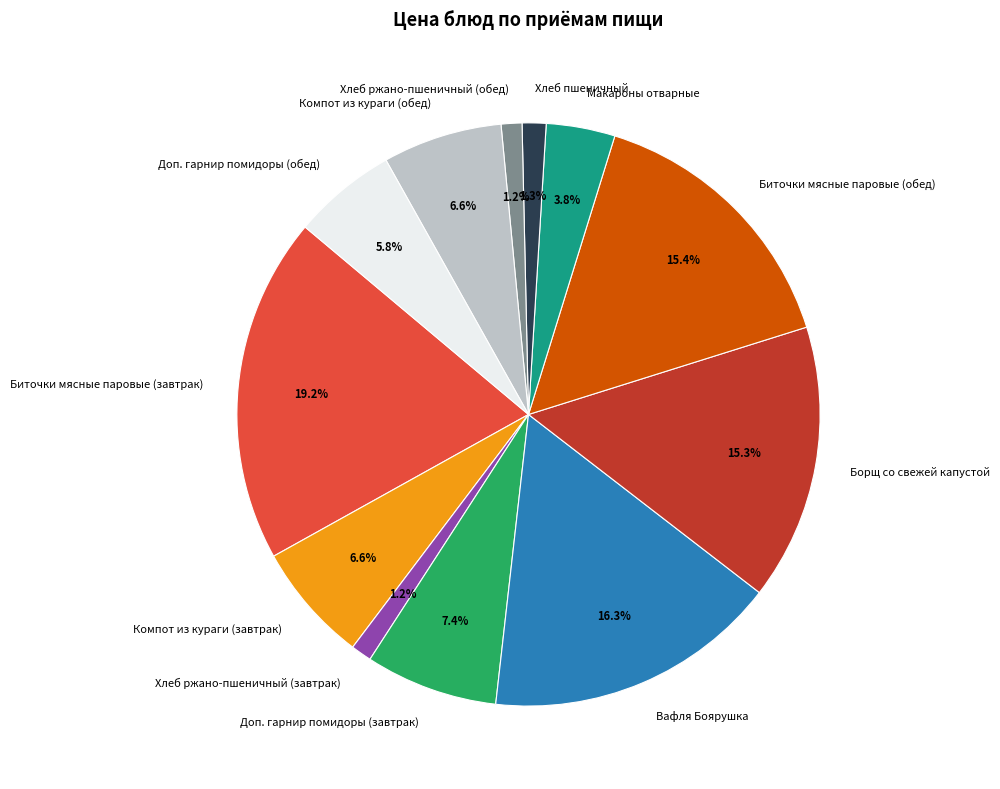

Combined, do Вафля Боярушка and Биточки мясные паровые (обед) account for over 50%?

No